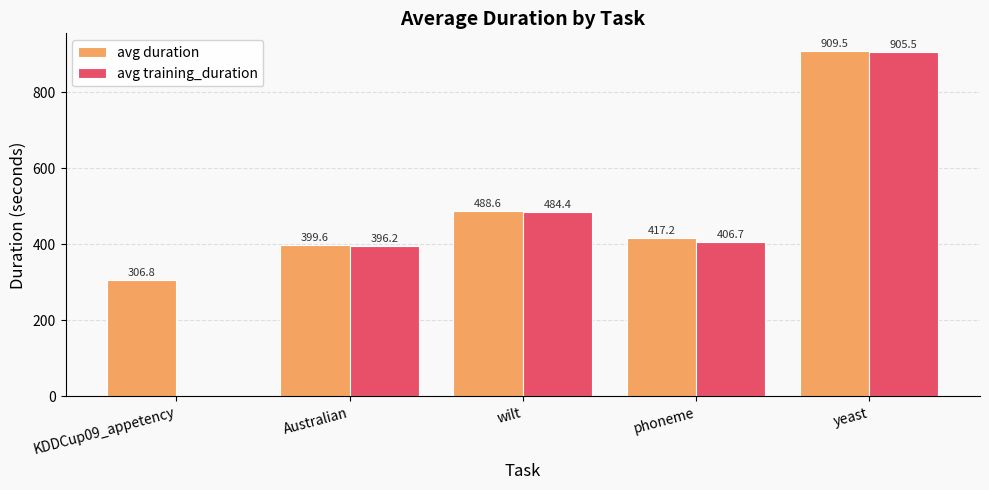

What is the sum of all avg training_duration values?

2192.8